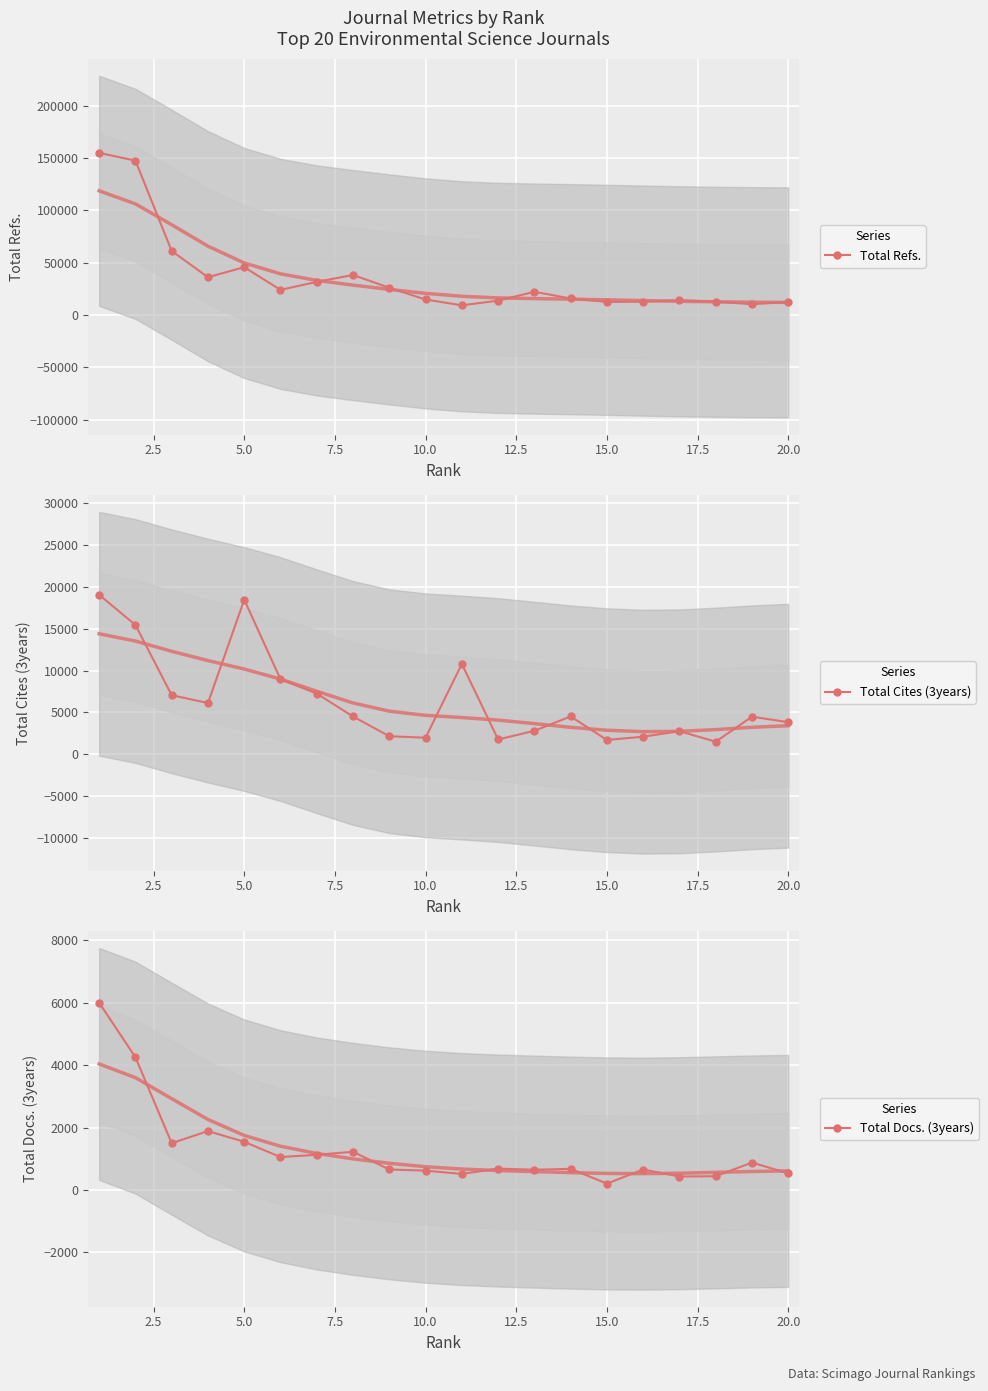

What is the lowest value of the Total Refs. series?

9291